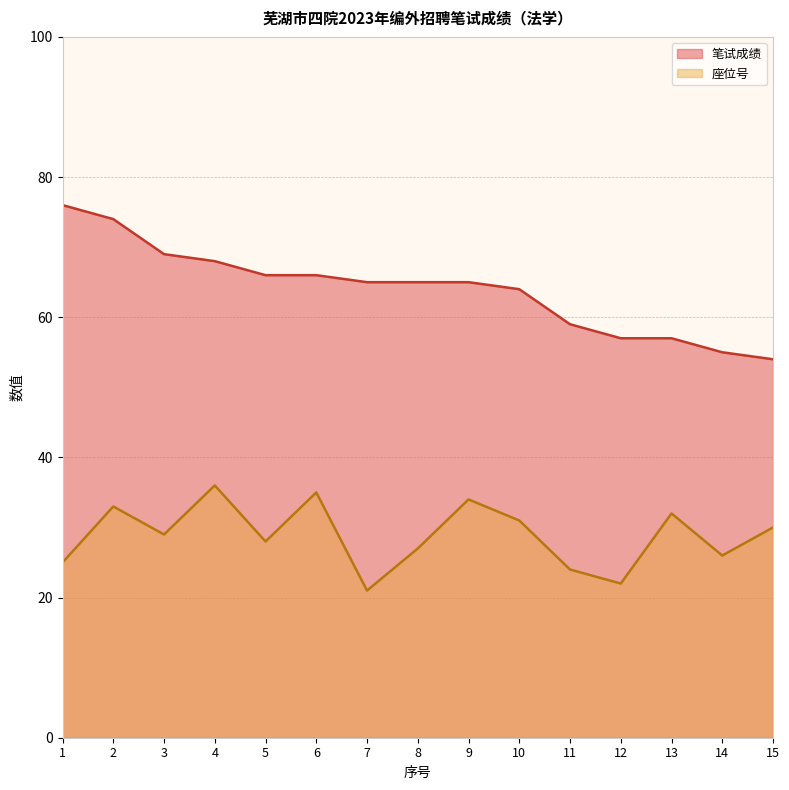

Read the 座位号 value at 14.

26